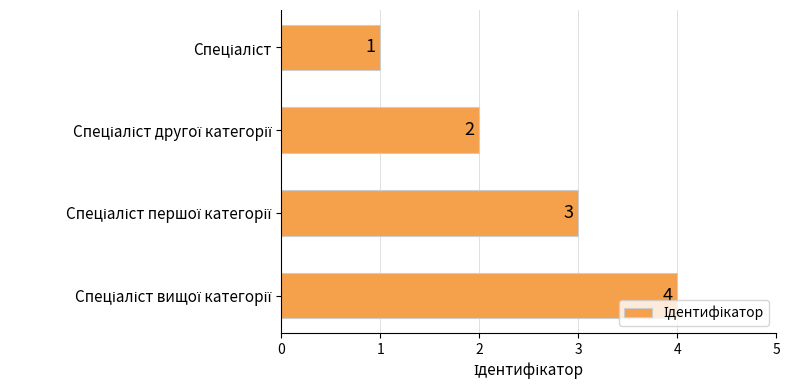

How many values are between 2 and 4?

3